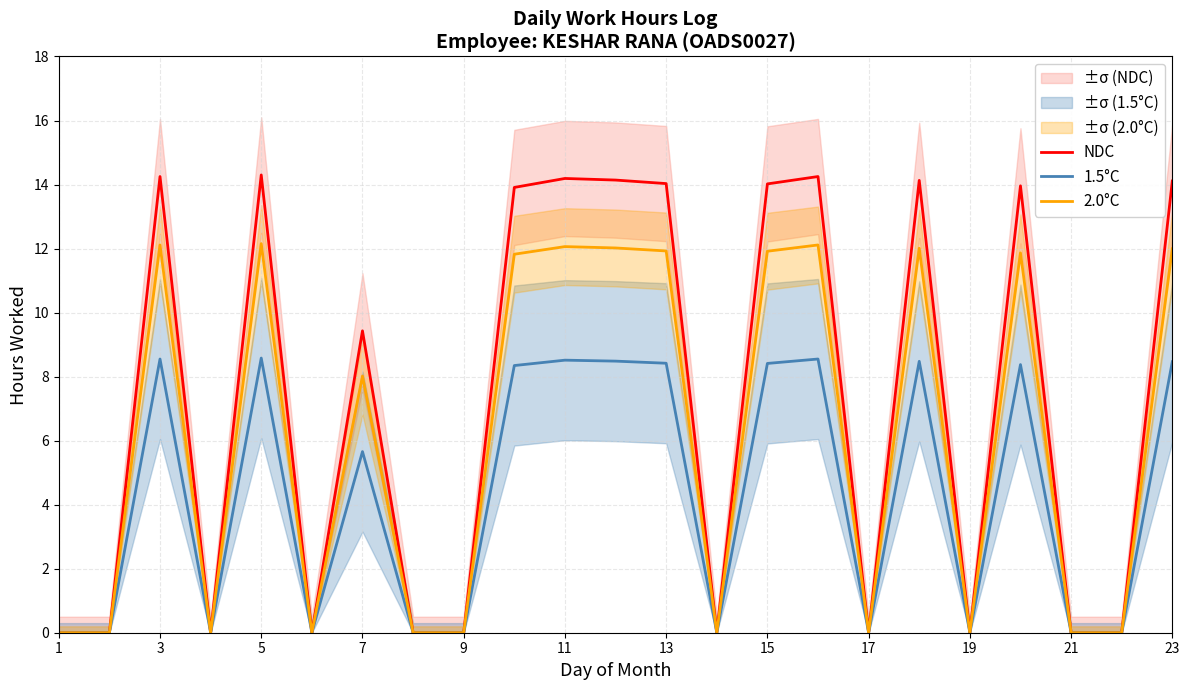

What is the maximum value for 1.5°C?

8.6